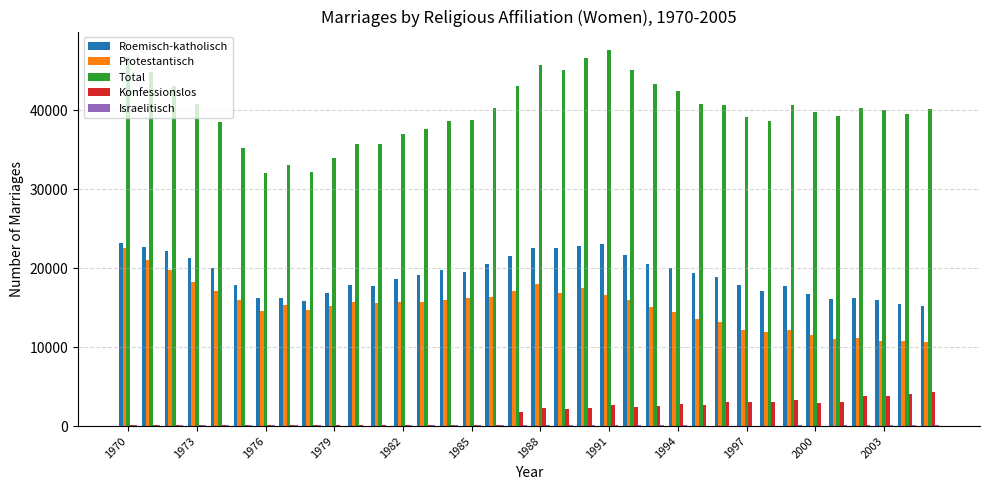

What is the highest value of the Total series?

47567